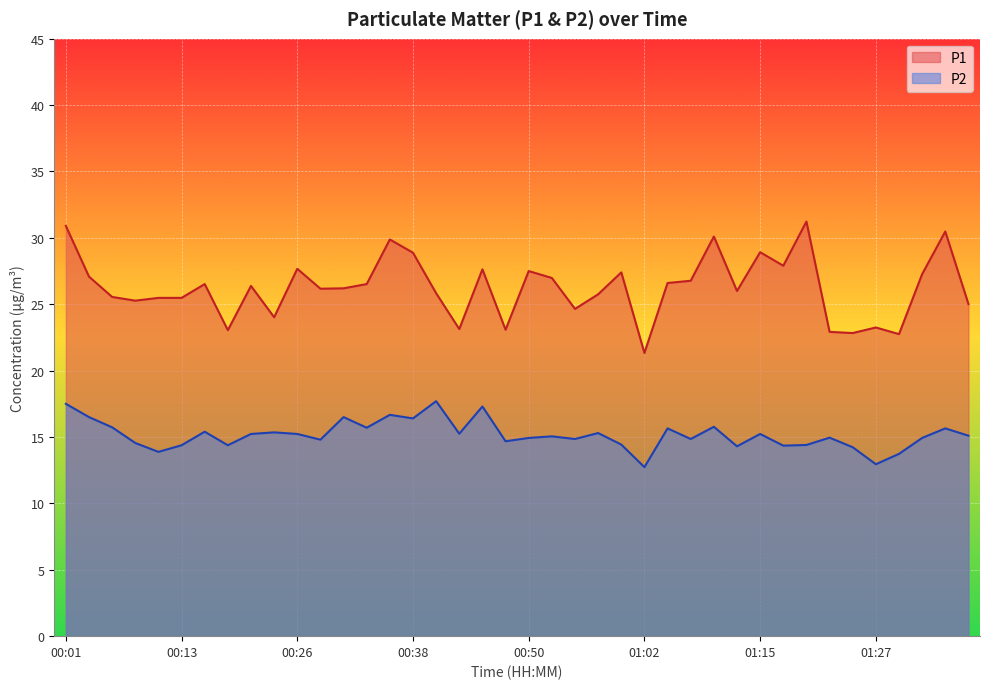

What is the sum of all P1 values?

1050.4